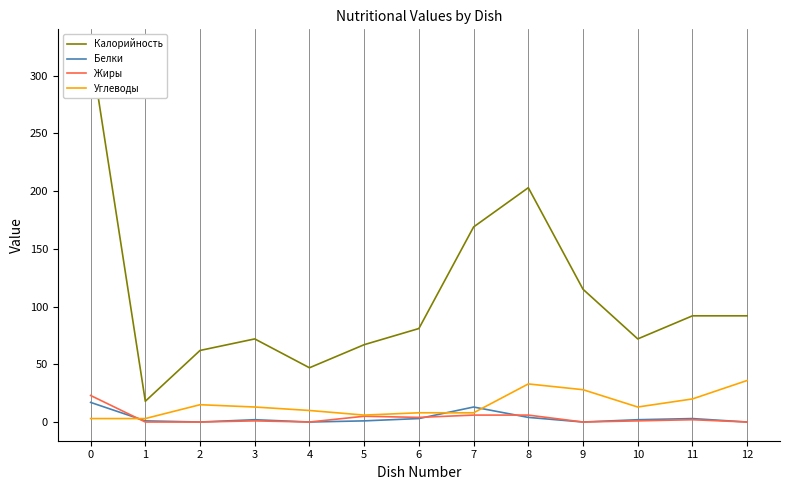

Between 2 and 4, which series saw the biggest shift?

Калорийность